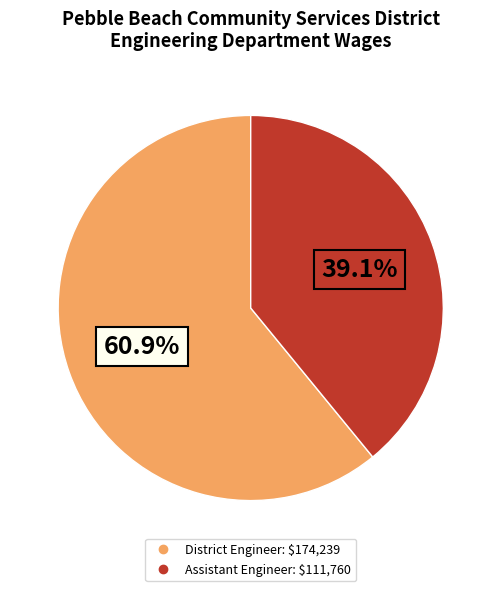

Do District Engineer and Assistant Engineer together represent more than half of the pie?

Yes